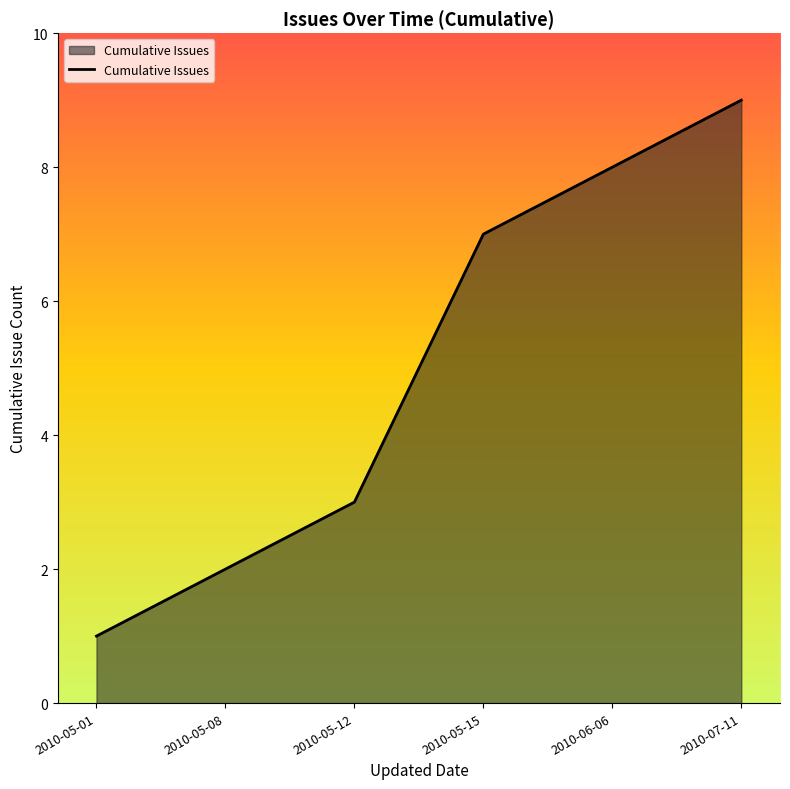

List the labels in order of value, largest first.

2010-07-11, 2010-06-06, 2010-05-15, 2010-05-12, 2010-05-08, 2010-05-01